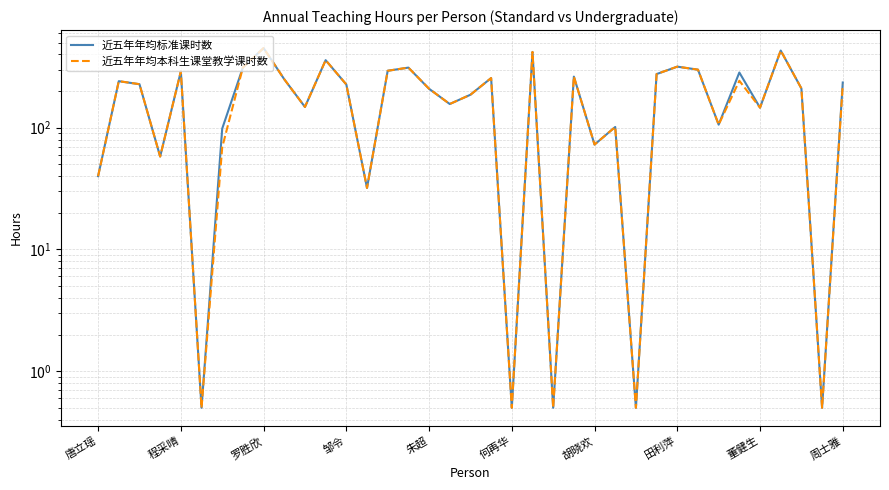

Which series has the widest spread of values?

近五年年均标准课时数